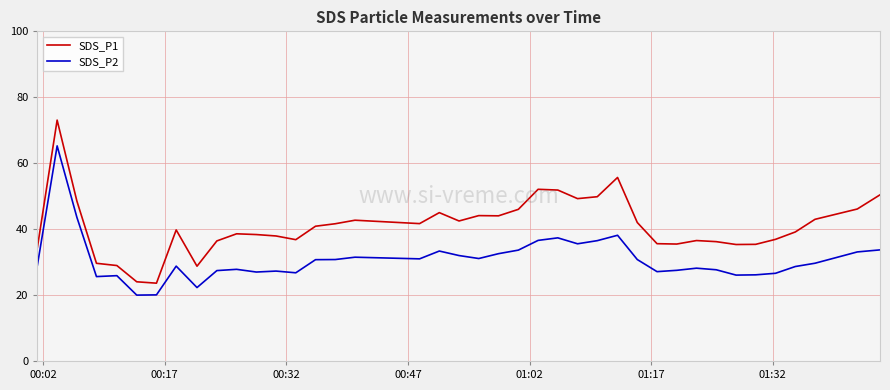

What is the difference between the maximum and minimum values in the SDS_P2 series?

45.3